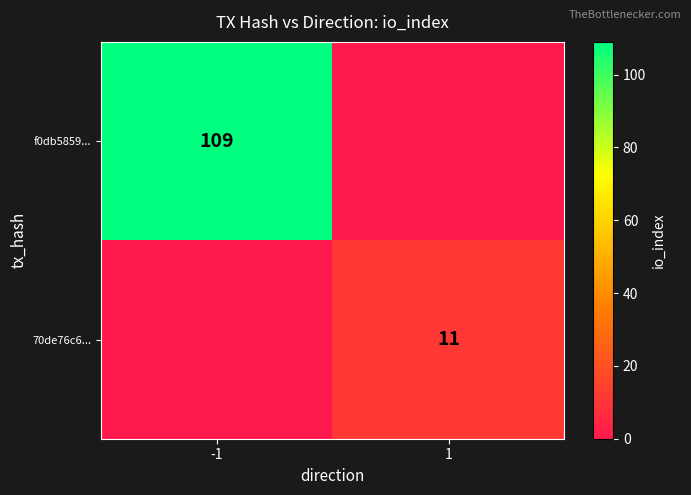

Which category has the highest value across all series?

-1